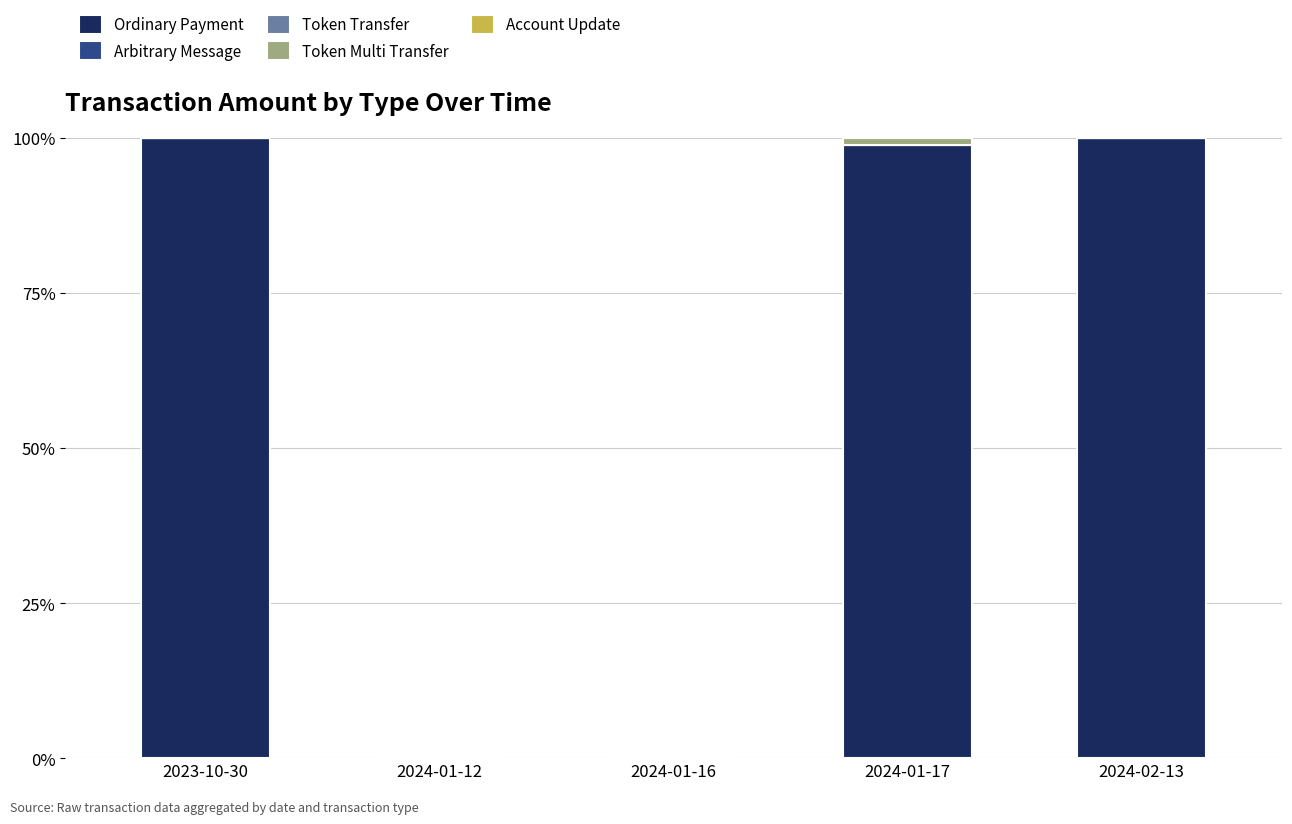

Are the bars horizontal?

No